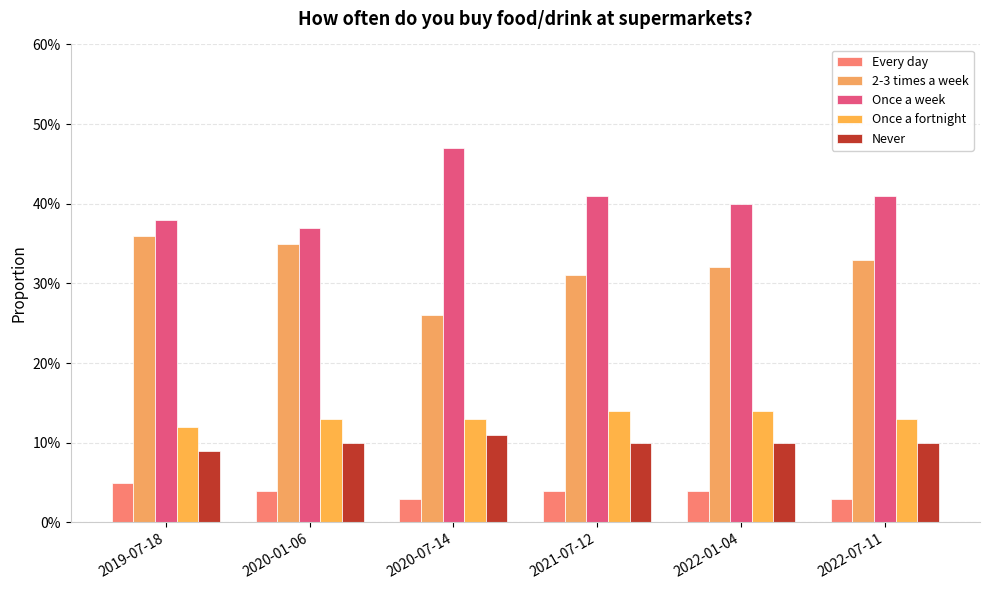

What is the label of the 3rd bar from the left?

2020-07-14